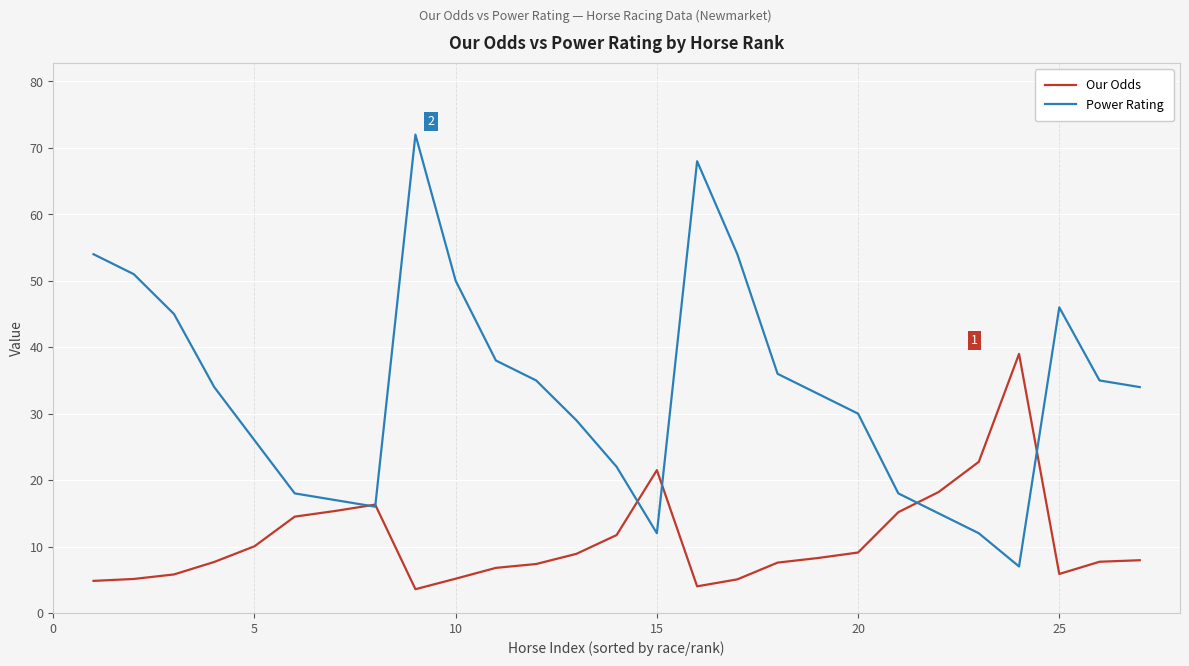

What is the lowest value of the Our Odds series?

3.6